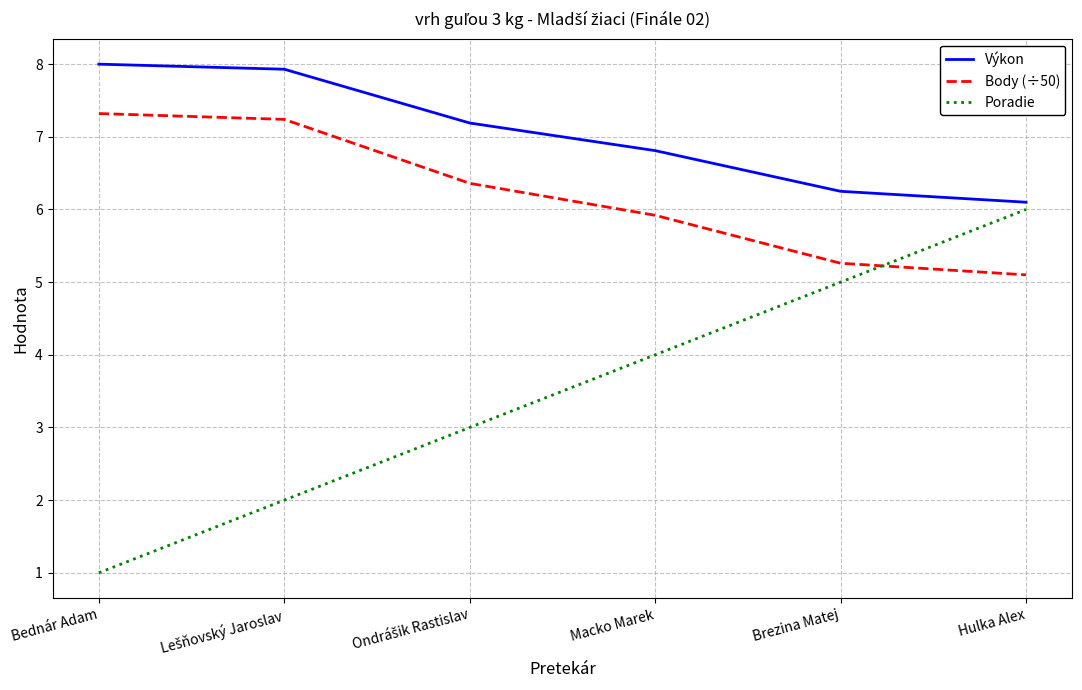

The Poradie series shows 9.0 at Hulka Alex. True or false?

False